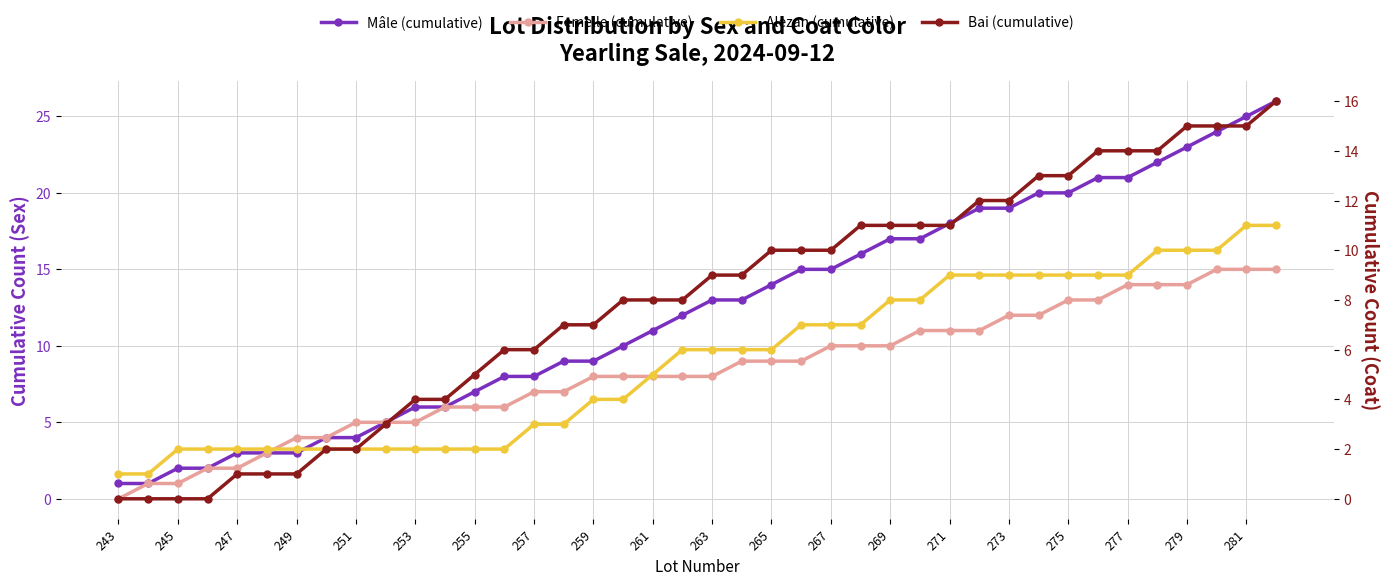

True or false: Femelle (cumulative) has more than 2 points higher than both neighbors.

False